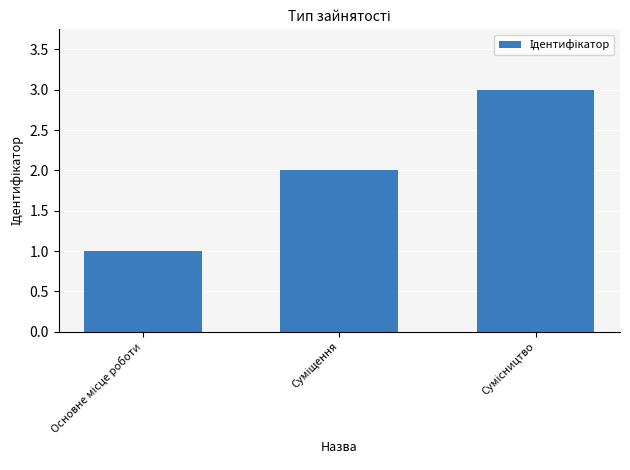

What is the average value?

2